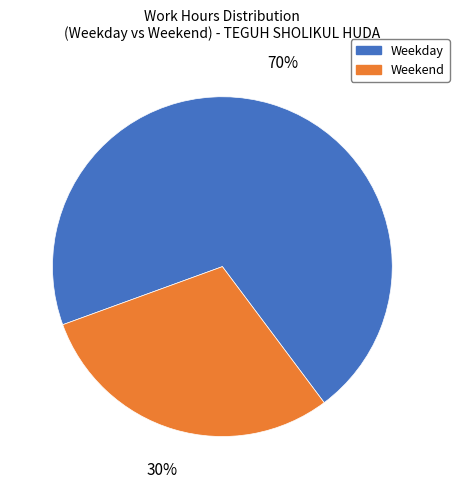

Is the sum of Weekend and Weekday greater than half?

Yes